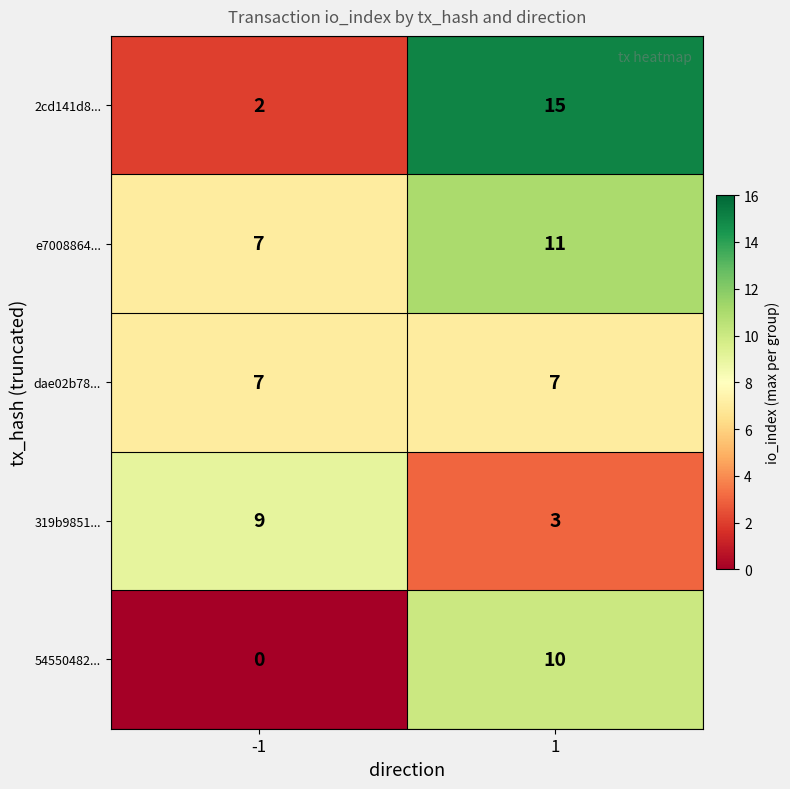

Reading right to left, list all the values displayed in this chart.

2cd141d8...: 1=15	-1=2
e7008864...: 1=11	-1=7
dae02b78...: 1=7	-1=7
319b9851...: 1=3	-1=9
54550482...: 1=10	-1=0